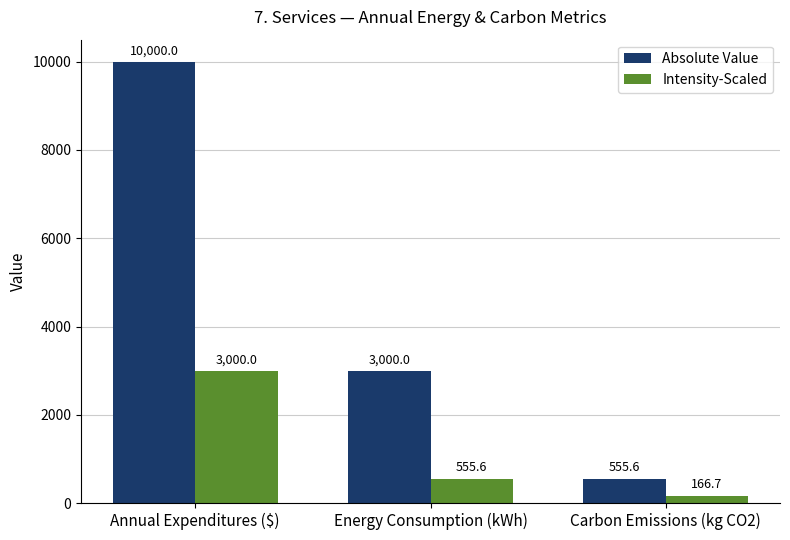

What position from the right is Energy Consumption (kWh)?

2